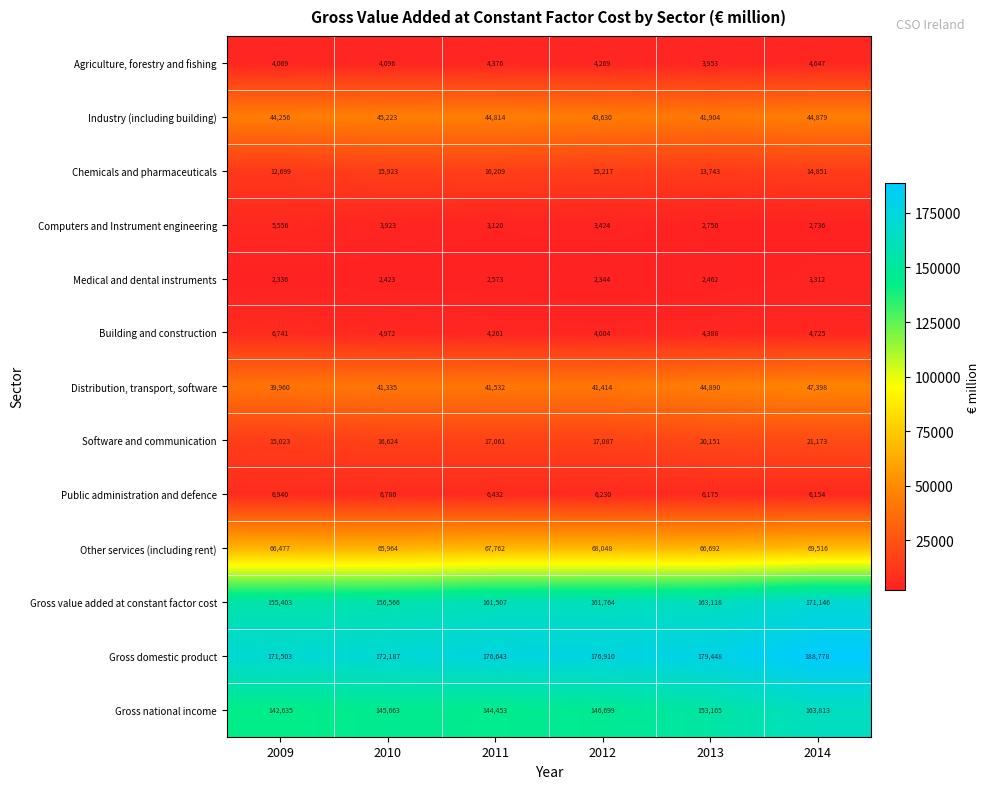

What is the average value of the Chemicals and pharmaceuticals series?

14774